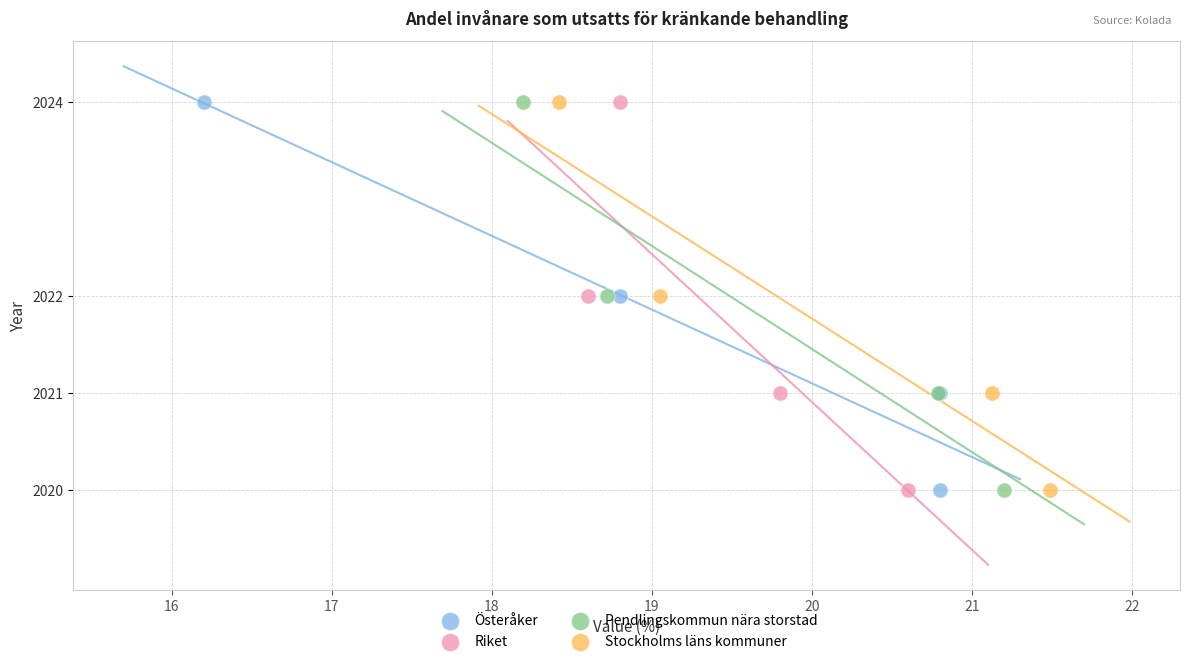

What are all the series names shown in the legend?

Österåker, Riket, Pendlingskommun nära storstad, Stockholms läns kommuner